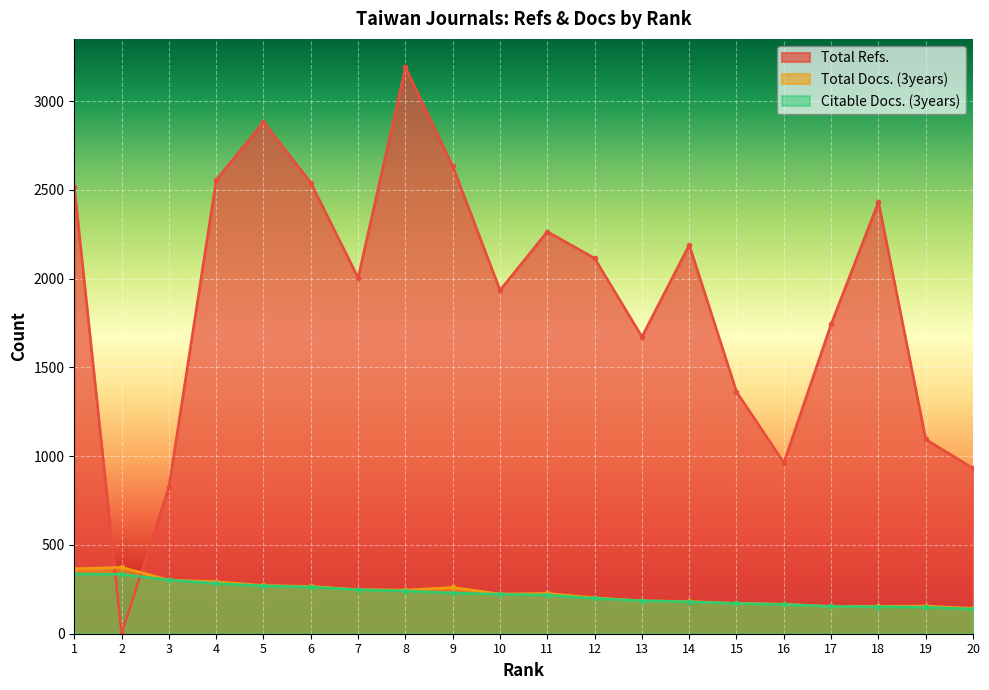

How many categories are shown in the chart?

20